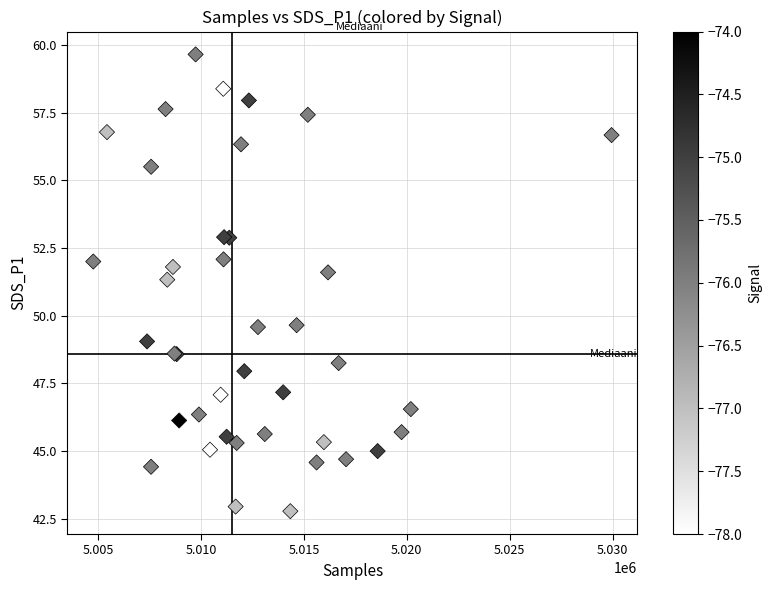

What Y value in the scatter plot is closest to 51?

51.3